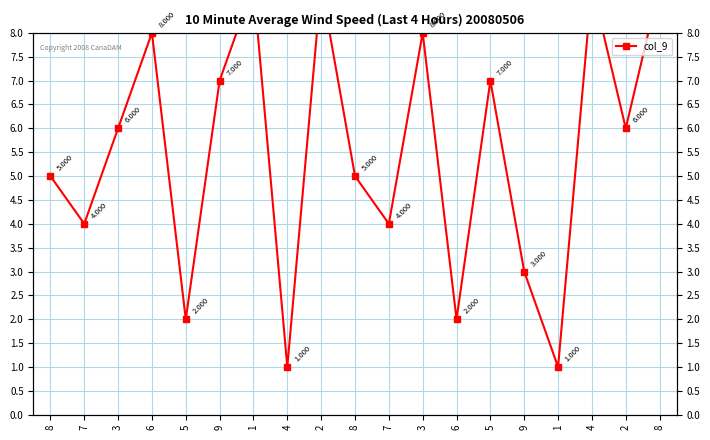

True or false: the data shows 1 at 4.

True